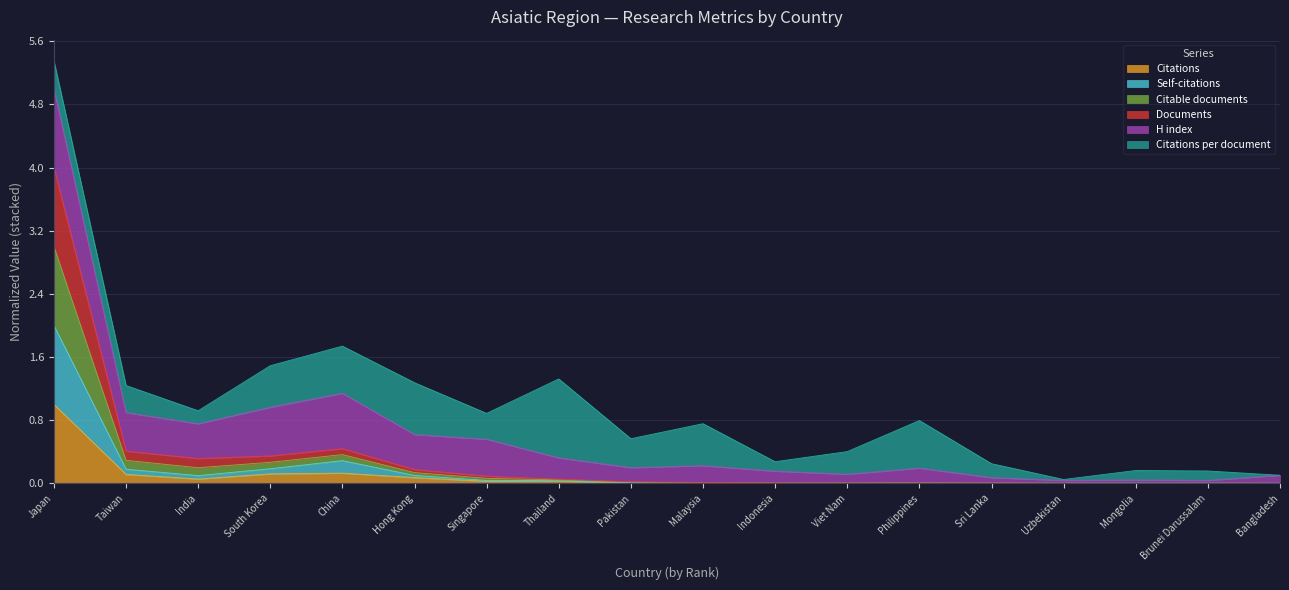

What is the maximum value for Citations?

1.0